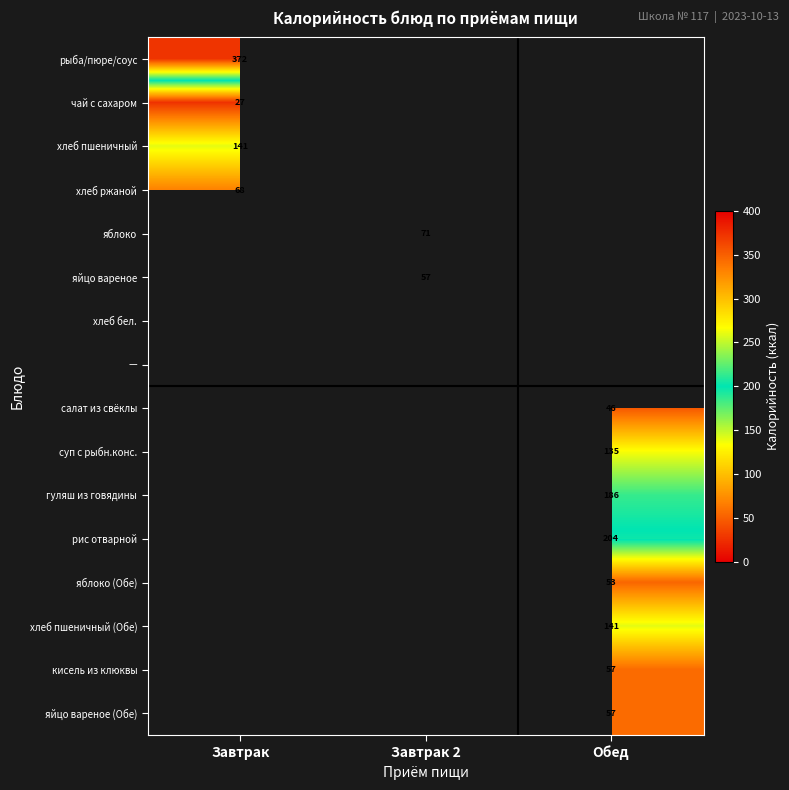

Is it true that салат из свёклы equals 46.0 at Обед?

True